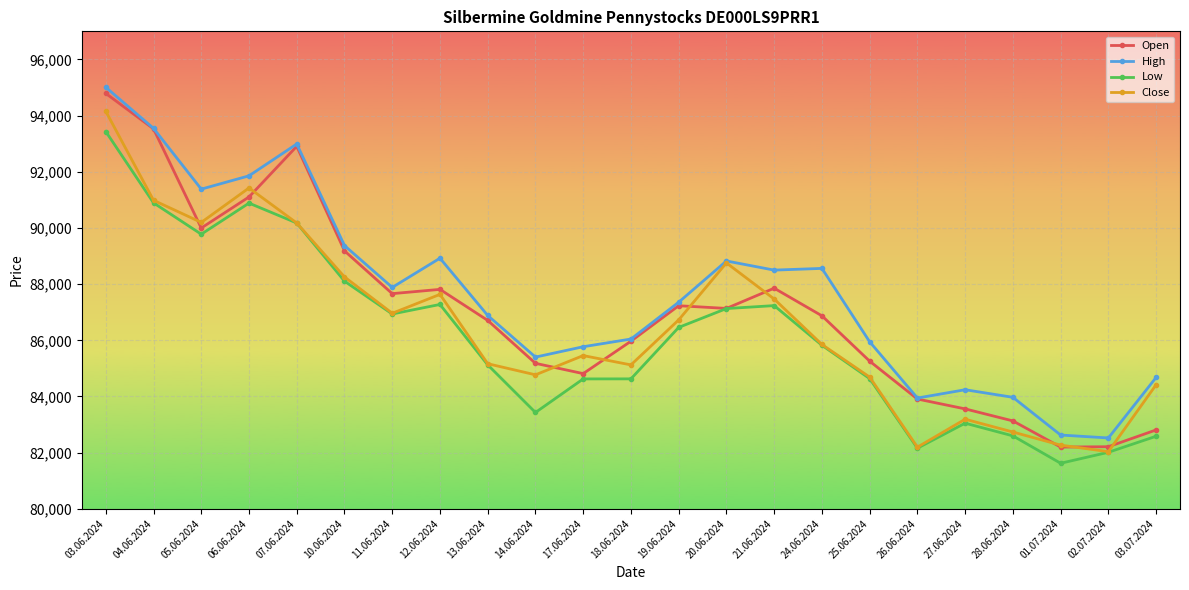

Is the value of Open at 07.06.2024 greater than the value of Close at 06.06.2024?

Yes